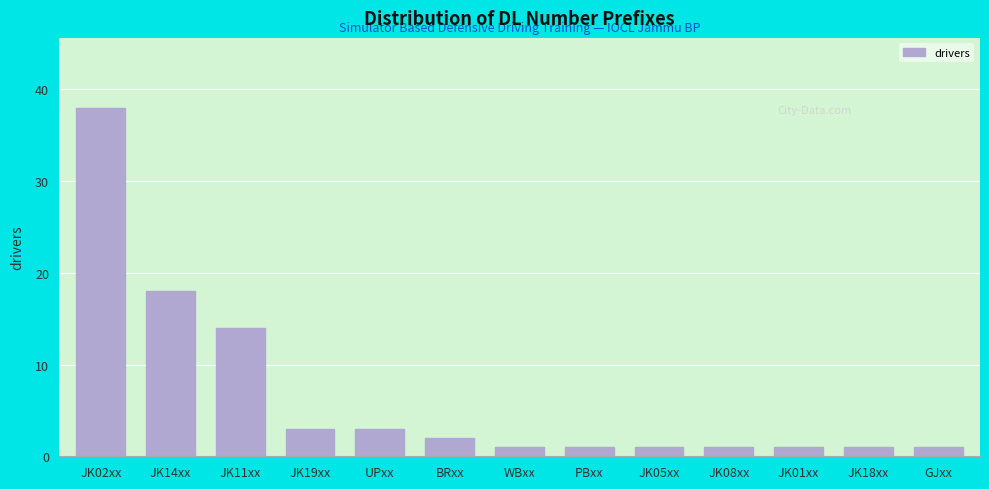

Reading left to right, extract all data points from this chart.

JK02xx=38	JK14xx=18	JK11xx=14	JK19xx=3	UPxx=3	BRxx=2	WBxx=1	PBxx=1	JK05xx=1	JK08xx=1	JK01xx=1	JK18xx=1	GJxx=1